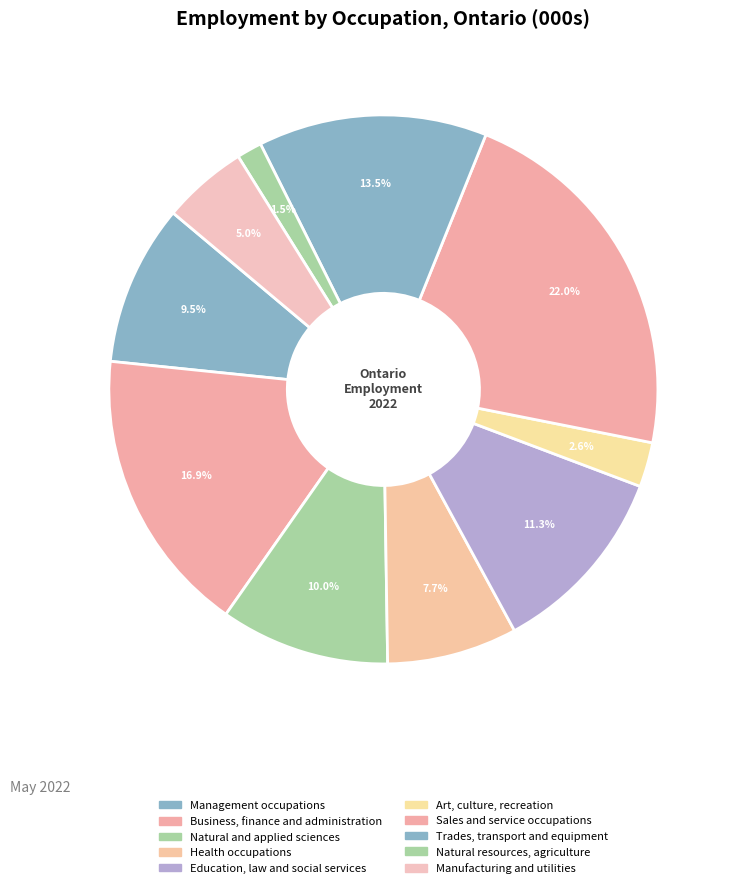

To the nearest percent, what percentage of the pie is Manufacturing and utilities?

5%